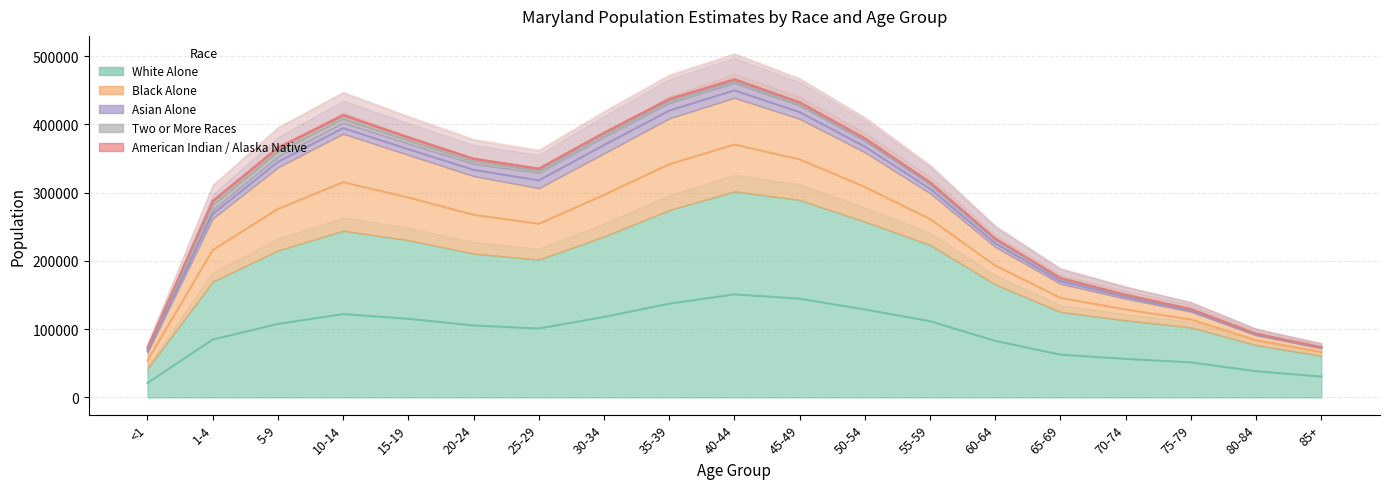

What position from the left is 10-14?

4